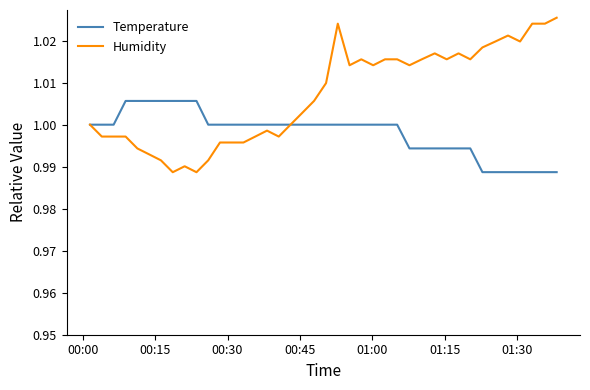

Which series has the widest spread of values?

Humidity